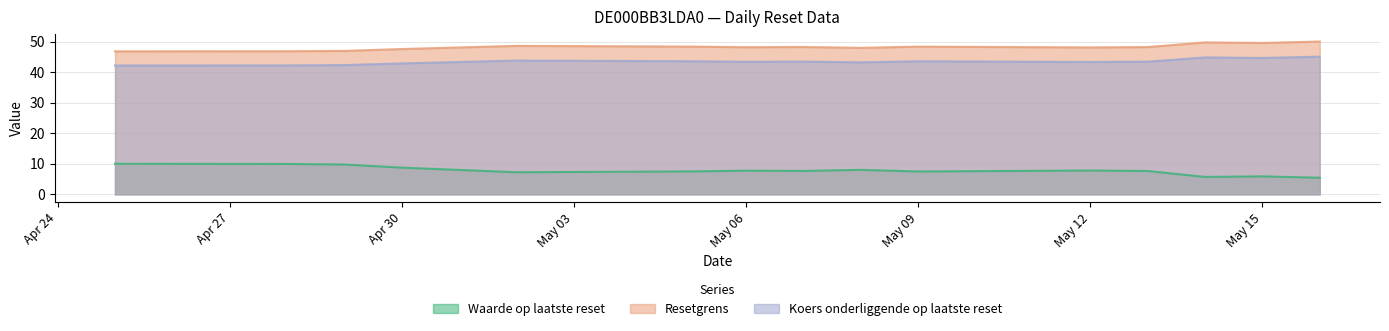

What is the average value of the Koers onderliggende op laatste reset series?

43.5